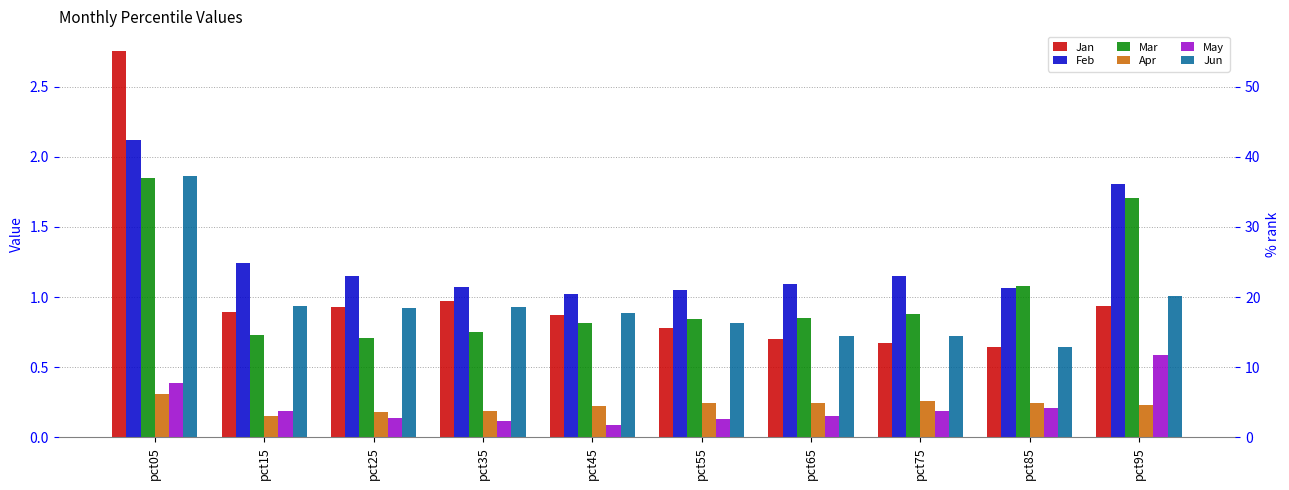

Is the value of Jan at pct55 greater than the value of Mar at pct65?

No